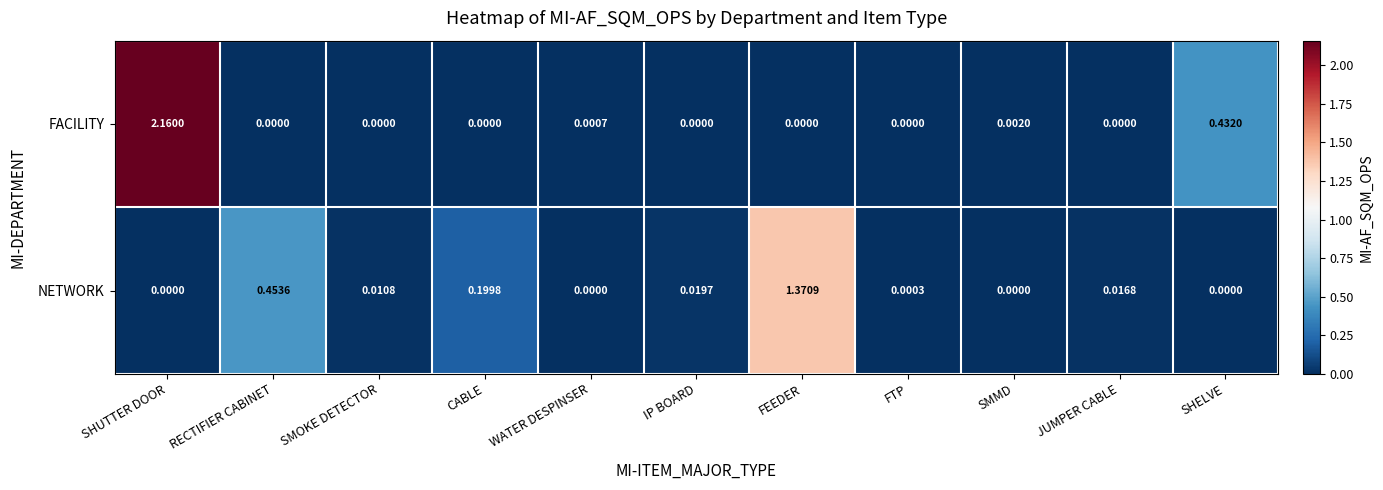

Between WATER DESPINSER and FEEDER, which series saw the biggest shift?

NETWORK